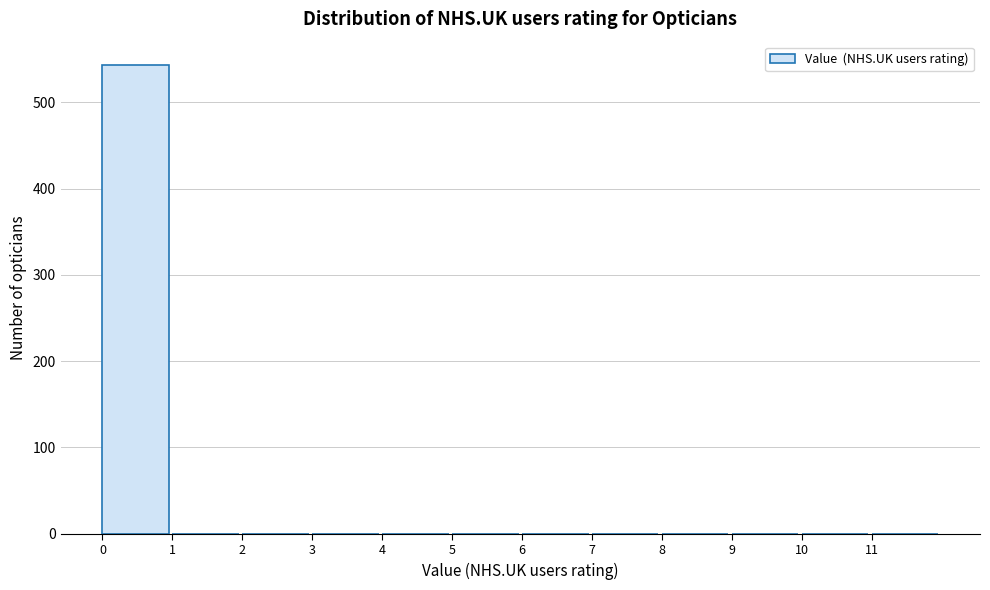

Reading left to right, transcribe this chart: for each bar, give the range it covers on the x-axis and its height. The values are not printed on the chart, so give them approximately, as read against the axis.

0 to 1: 540
1 to 2: 0
2 to 3: 0
3 to 4: 0
4 to 5: 0
5 to 6: 0
6 to 7: 0
7 to 8: 0
8 to 9: 0
9 to 10: 0
10 to 11: 0
11 to 12: 0